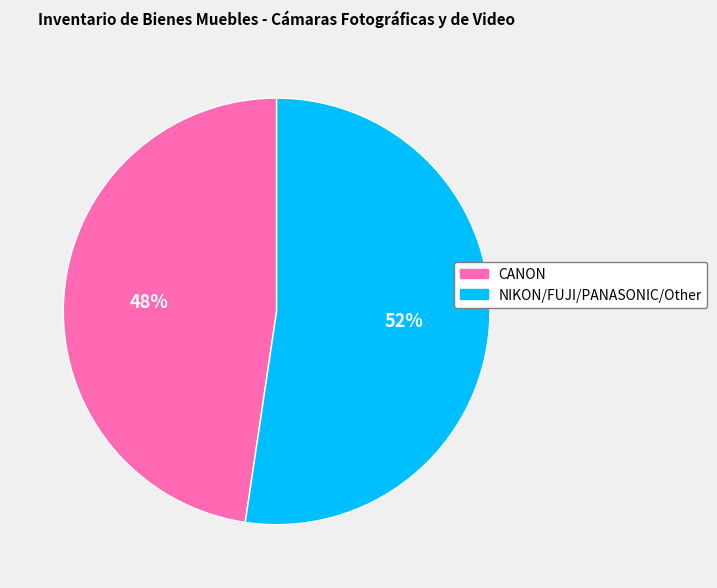

How many slices are in this pie chart?

2